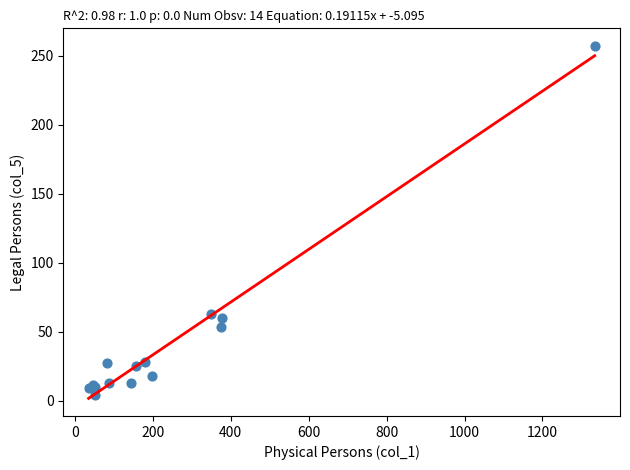

What Y value in the scatter plot is closest to 130?

63